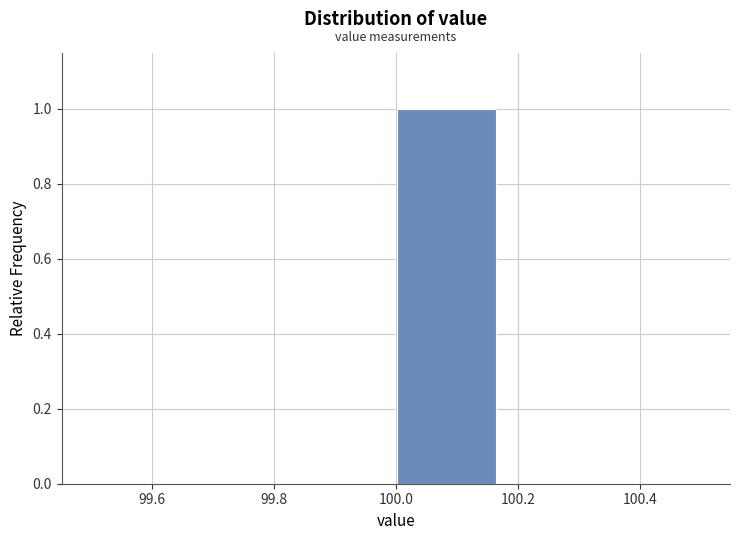

Reading left to right, list every bar in this chart as the range it spans on the x-axis followed by its height. Neither the bar edges nor the heights are printed on the chart, so give them approximately, as read against the axes.

99.50 to 99.66: 0
99.66 to 99.84: 0
99.84 to 100.00: 0
100.00 to 100.16: 1
100.16 to 100.34: 0
100.34 to 100.50: 0